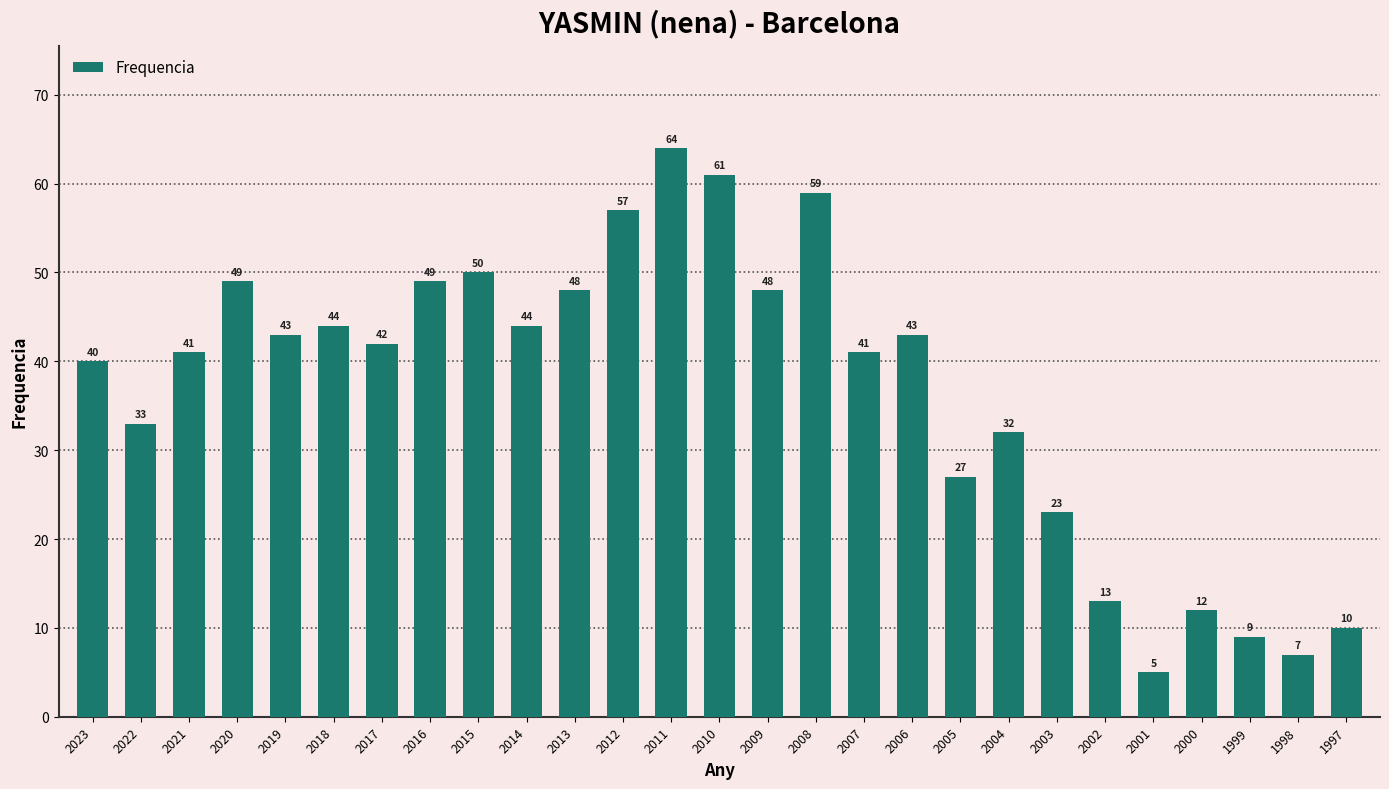

Reading right to left, transcribe all the data shown in this chart.

10	7	9	12	5	13	23	32	27	43	41	59	48	61	64	57	48	44	50	49	42	44	43	49	41	33	40